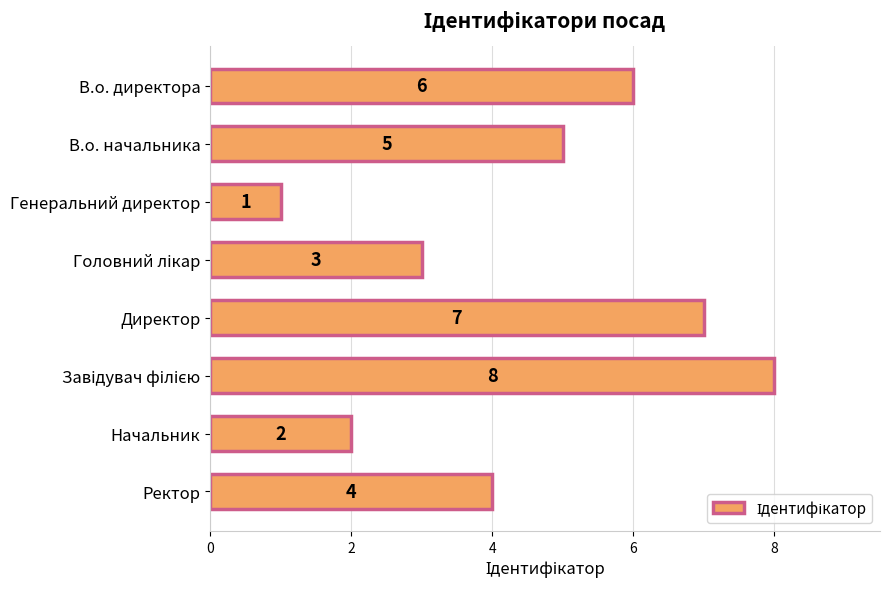

How many distinct data groups are displayed?

1